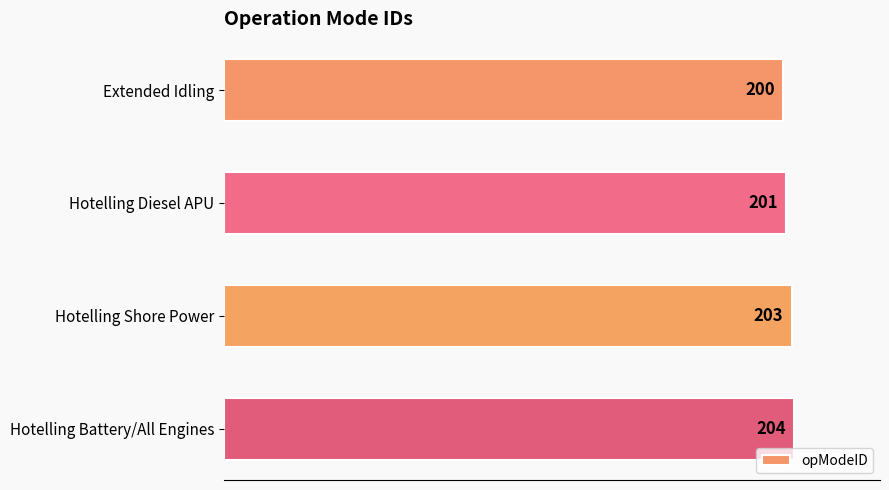

Count the number of data series in this chart.

1